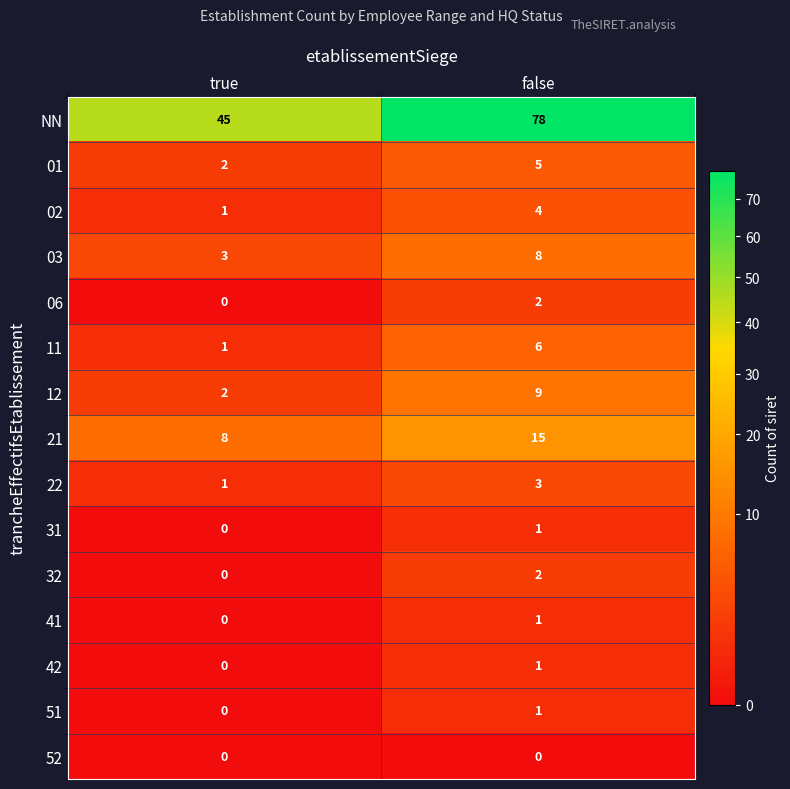

What is the difference between the 01 values at false and true?

3